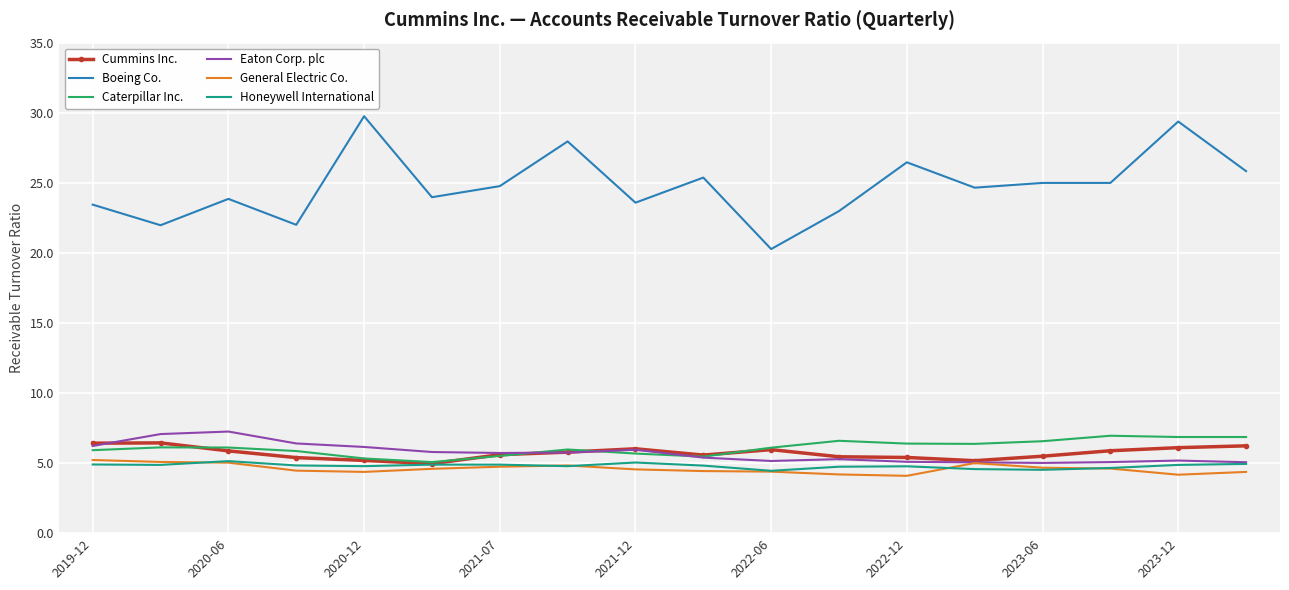

Which series has the largest range (max minus min)?

Boeing Co.